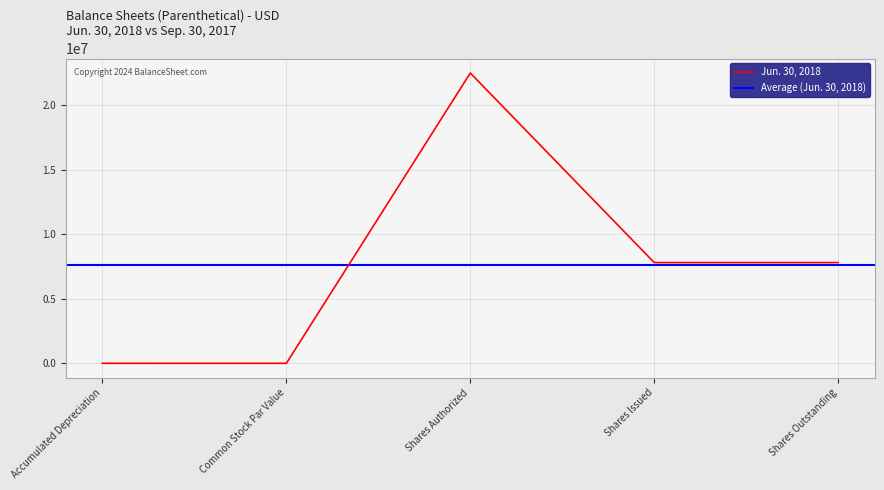

The Jun. 30, 2018 series shows 10539933 at Shares Issued. True or false?

False